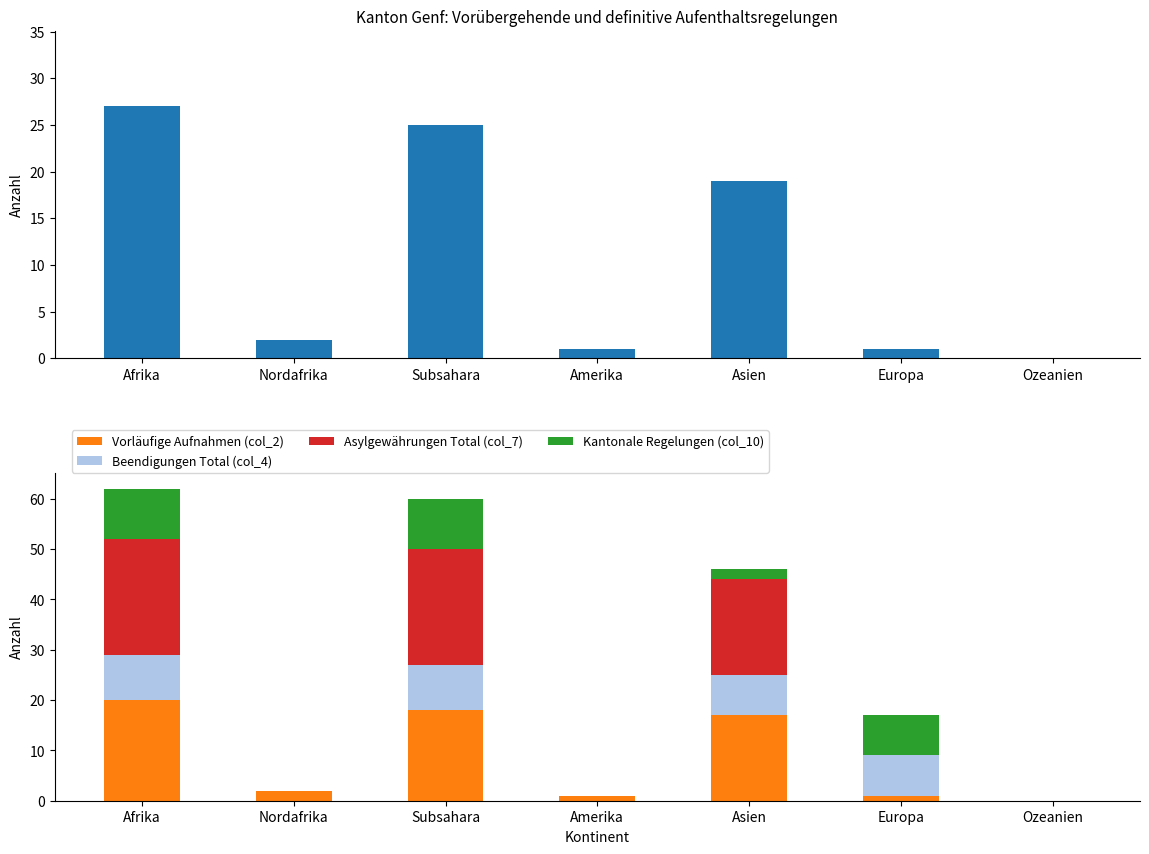

Which series changed the most between Nordafrika and Amerika?

Total (col_1)